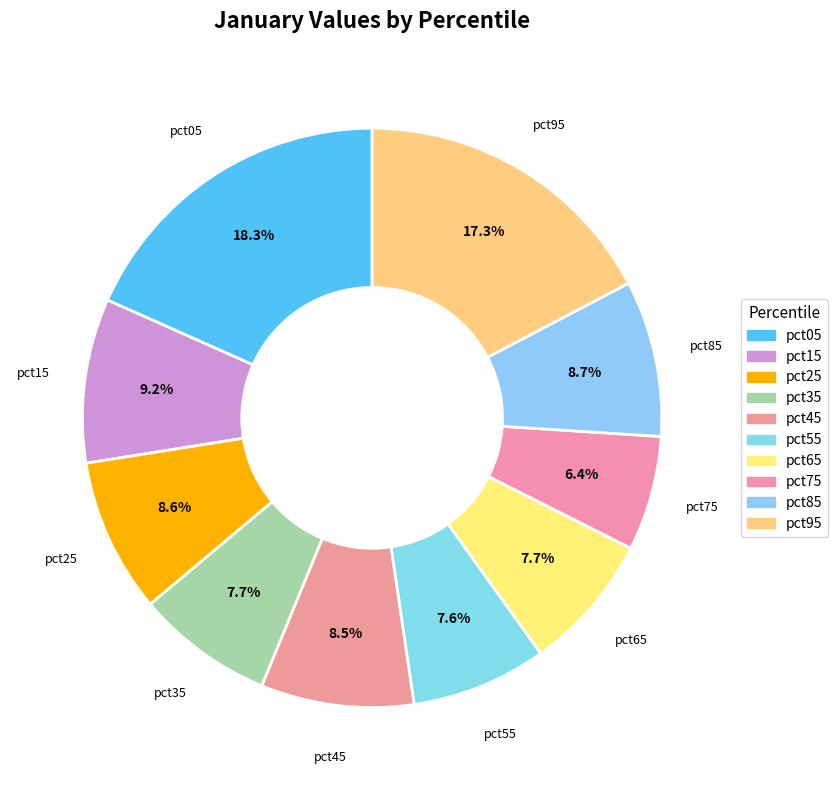

Is there a majority slice in this chart?

No